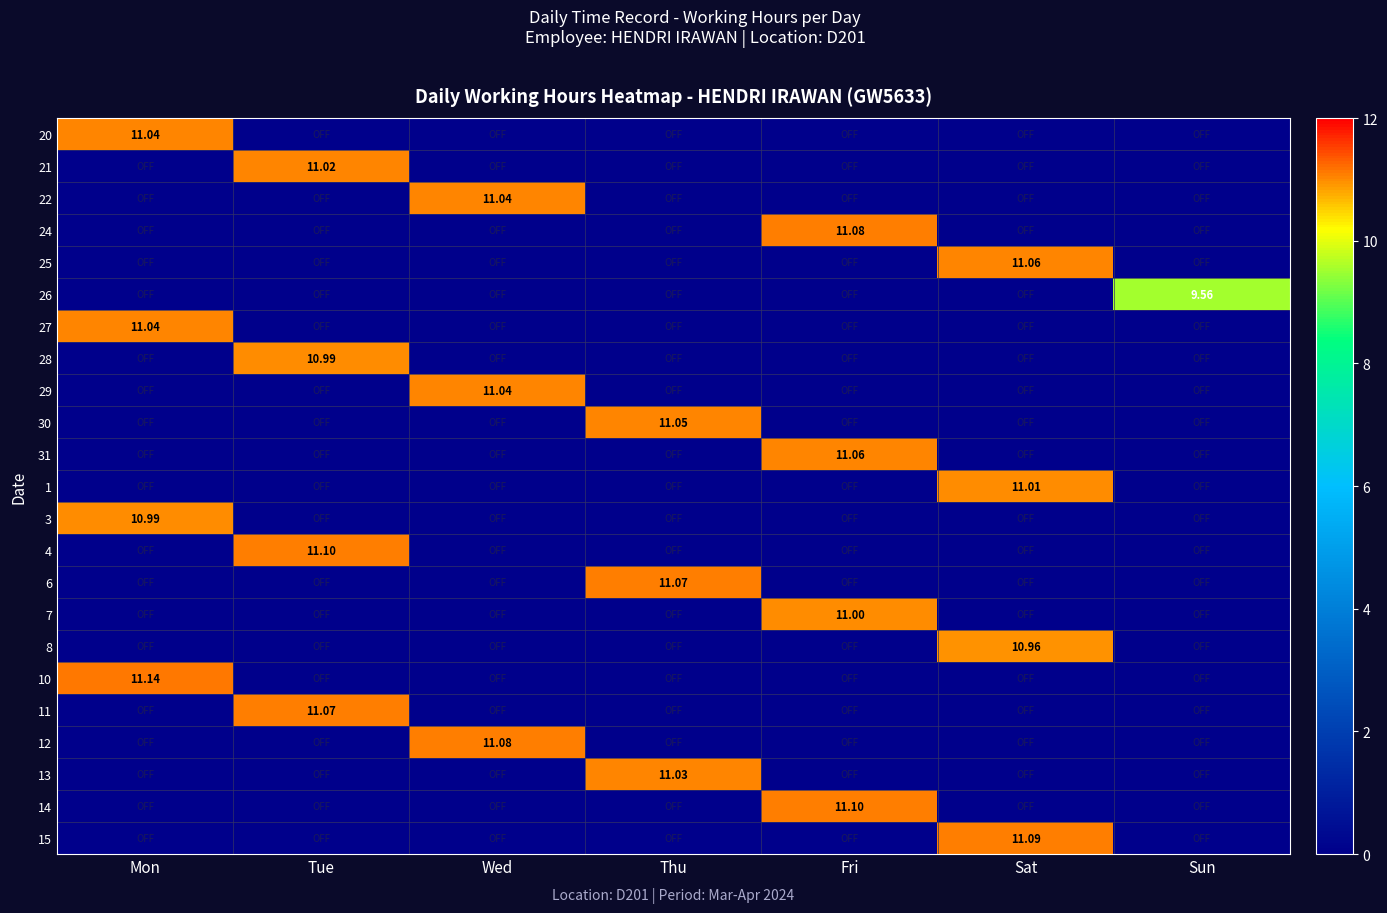

How many series are shown in this chart?

23